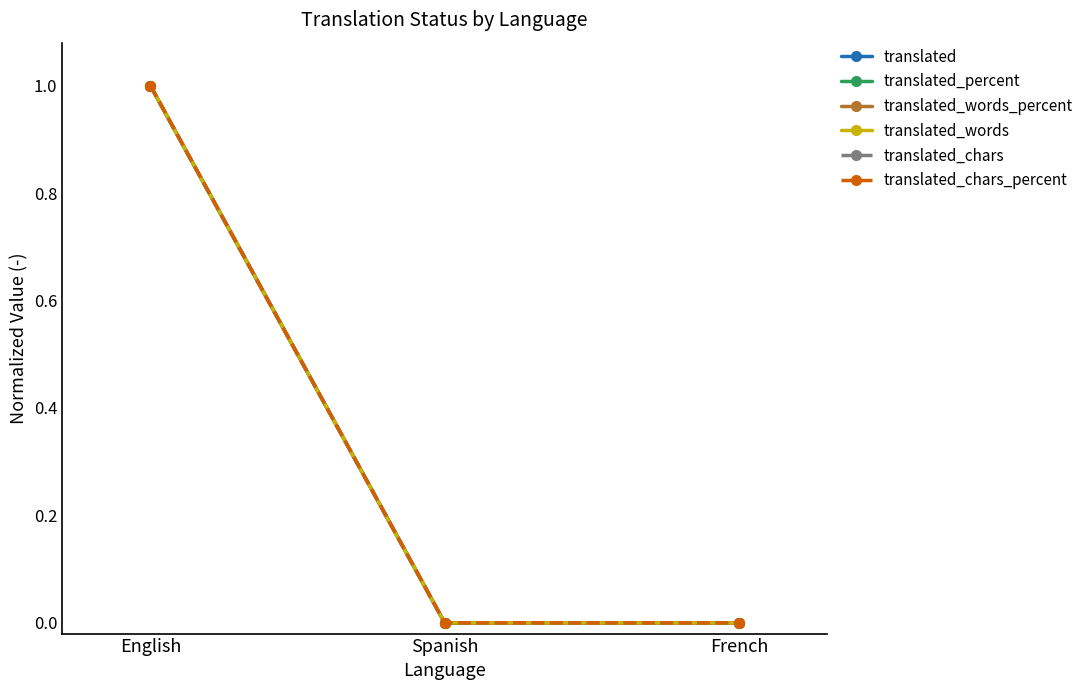

Which has a higher value, Spanish or English?

English